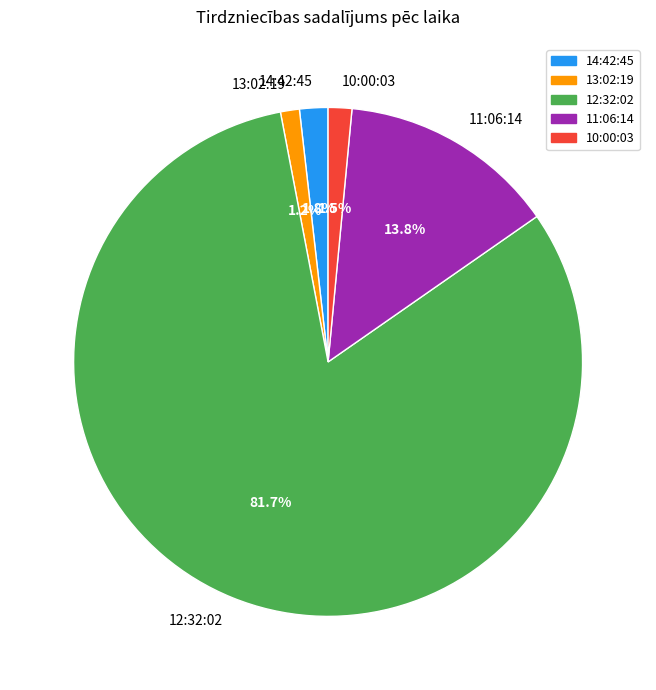

Between 14:42:45 and 12:32:02, which is larger?

12:32:02